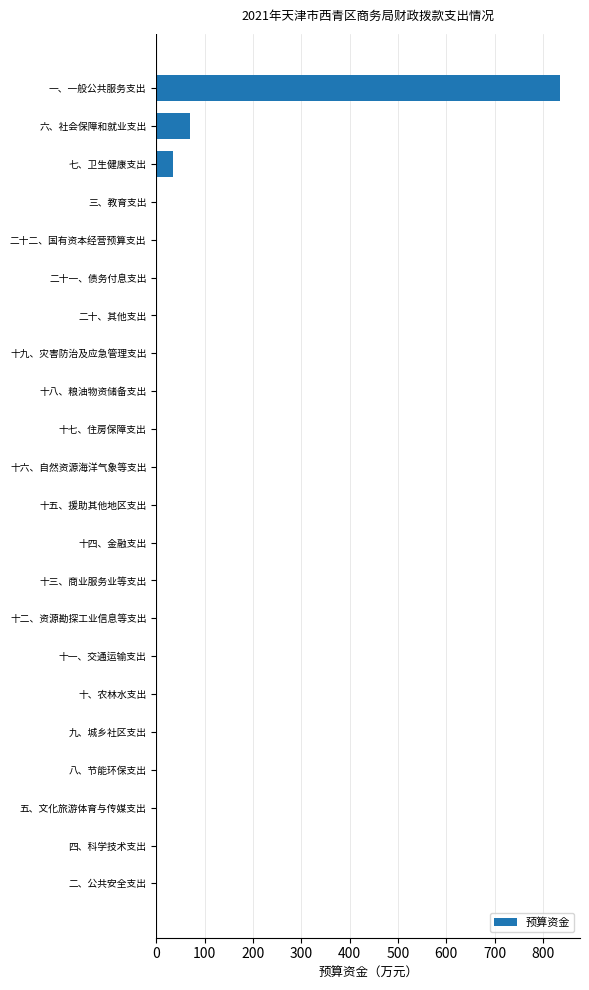

How many data points are above 0?

4